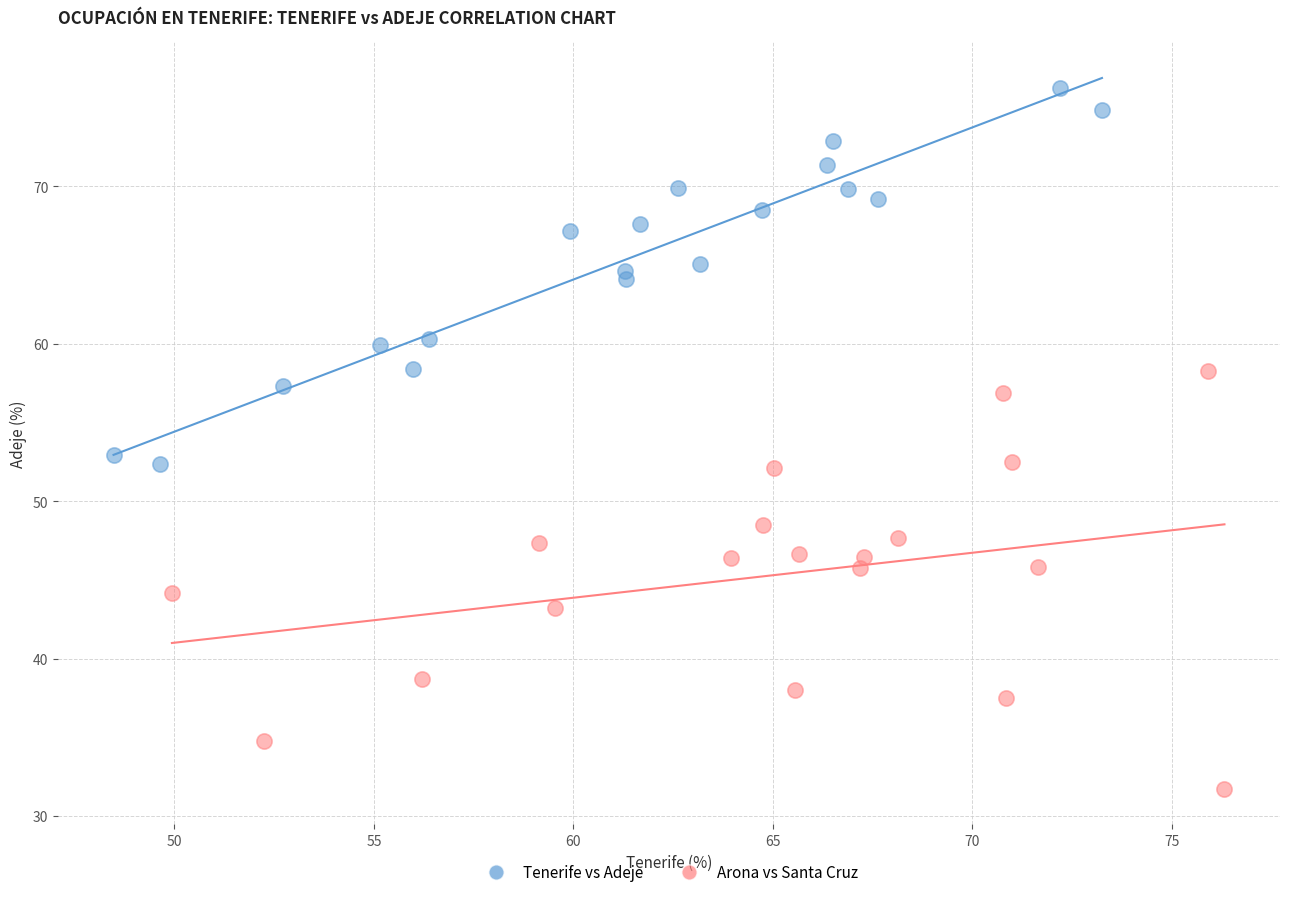

Which series has the largest Y range (max minus min)?

Arona vs Santa Cruz